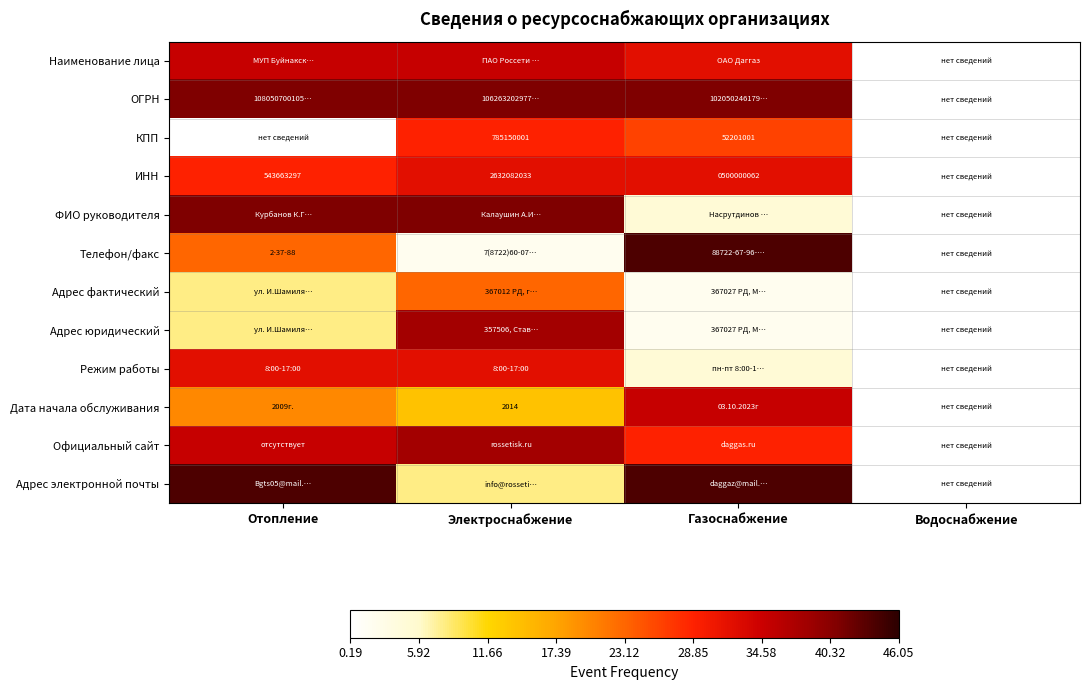

How many distinct data groups are displayed?

12